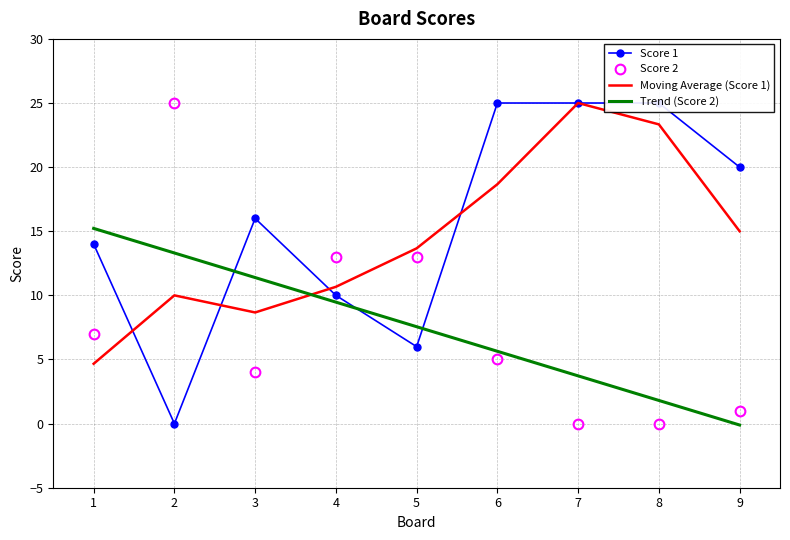

Which series has the largest range (max minus min)?

Score 1